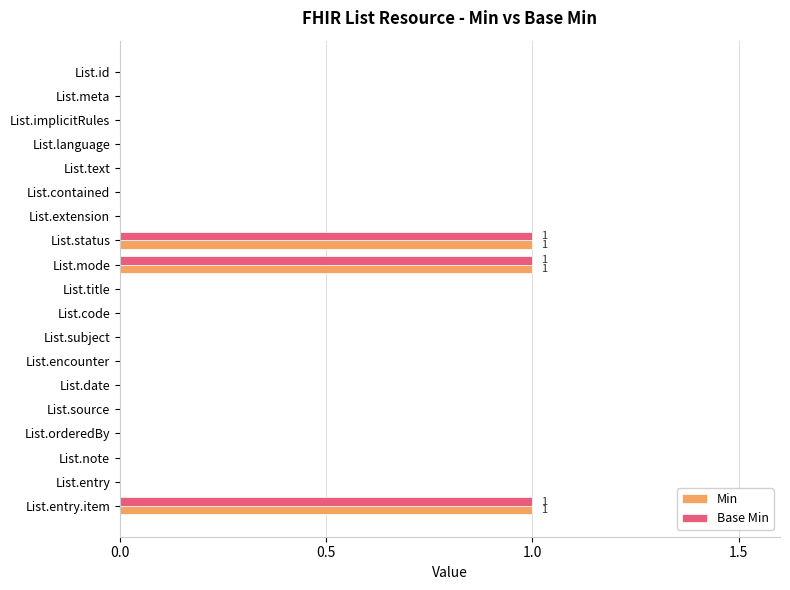

Is the value of Min at List.extension greater than the value of Base Min at List.status?

No